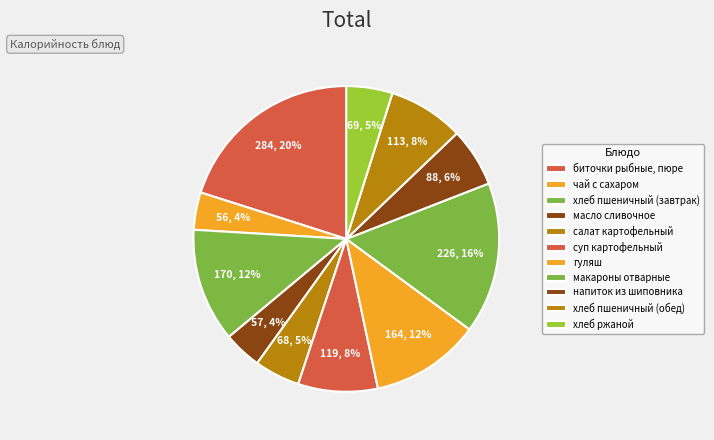

How many segments does this pie chart have?

11